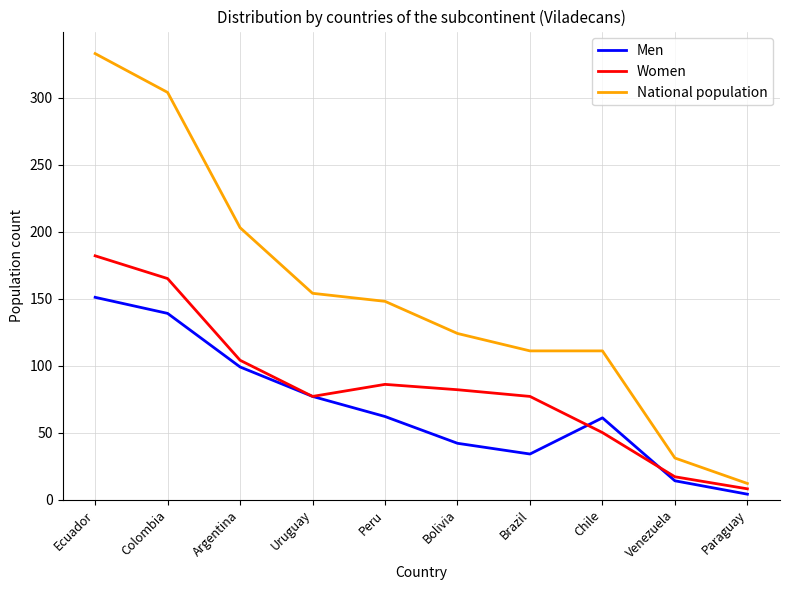

What position from the right is Uruguay?

7